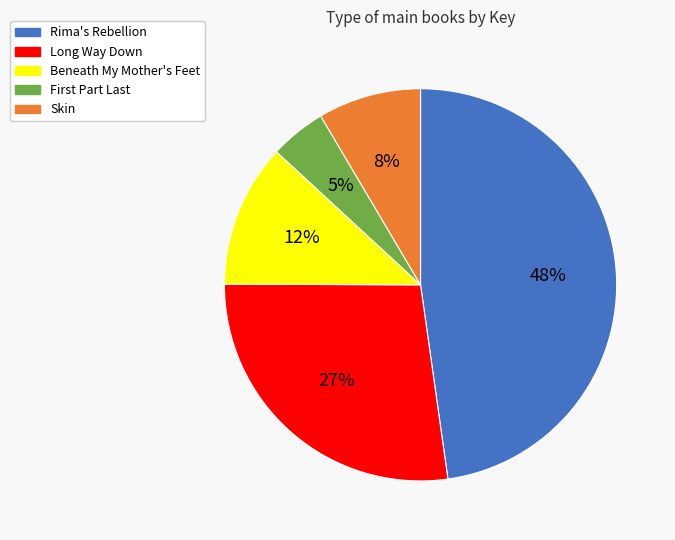

How many slices are in this pie chart?

5